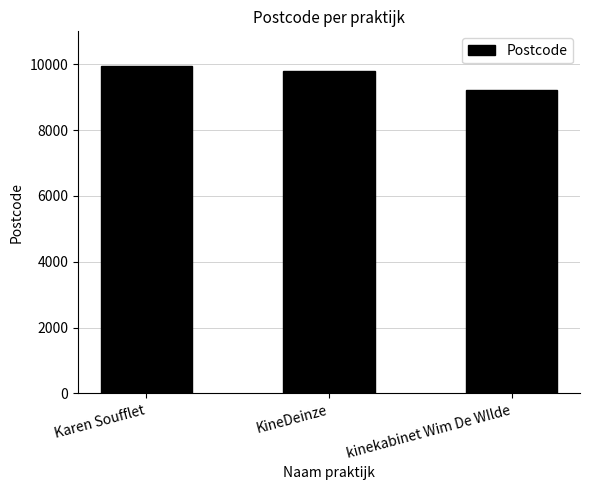

What is the difference between the second highest and minimum values?

570